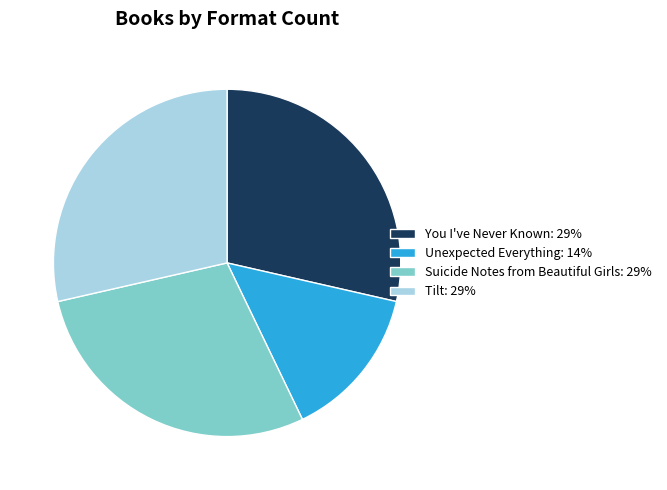

Is there any slice that represents more than half of the pie?

No